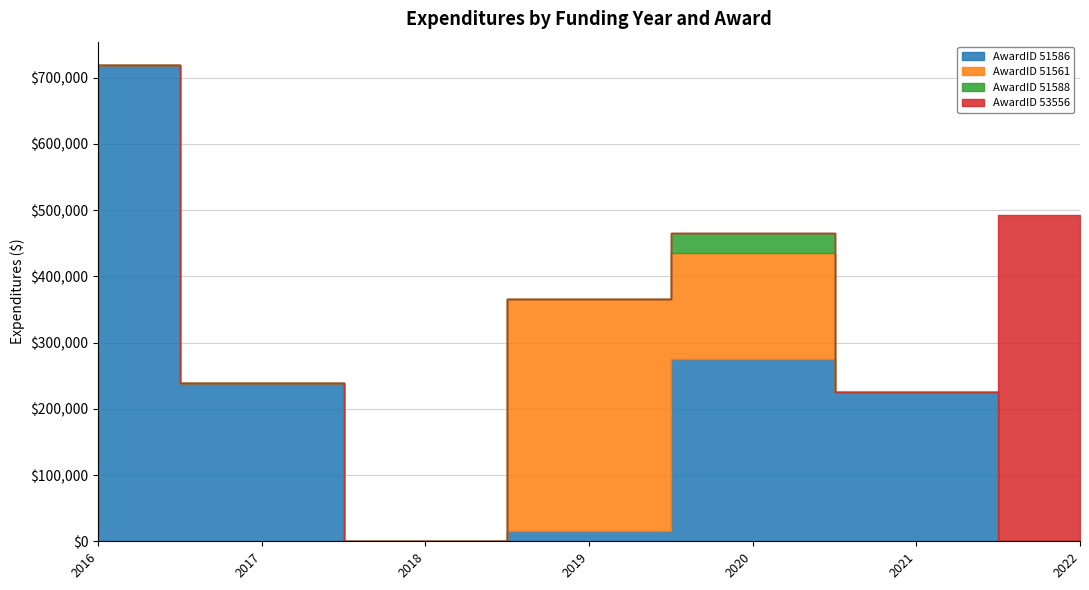

Rank the categories by AwardID 51588 value from lowest to highest.

2016, 2017, 2018, 2019, 2021, 2022, 2020